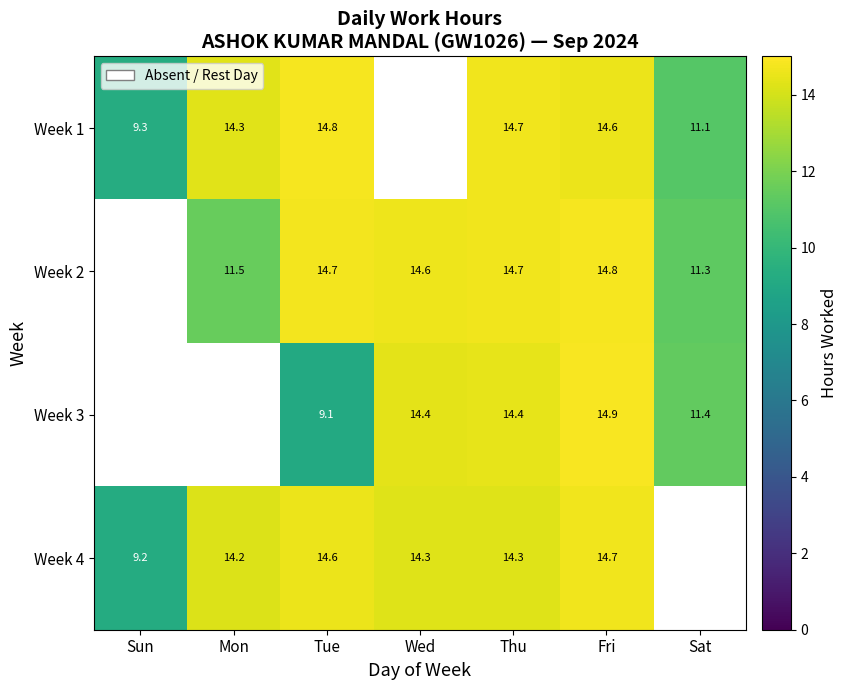

Is the value of Week 4 at Wed greater than the value of Week 1 at Sat?

Yes